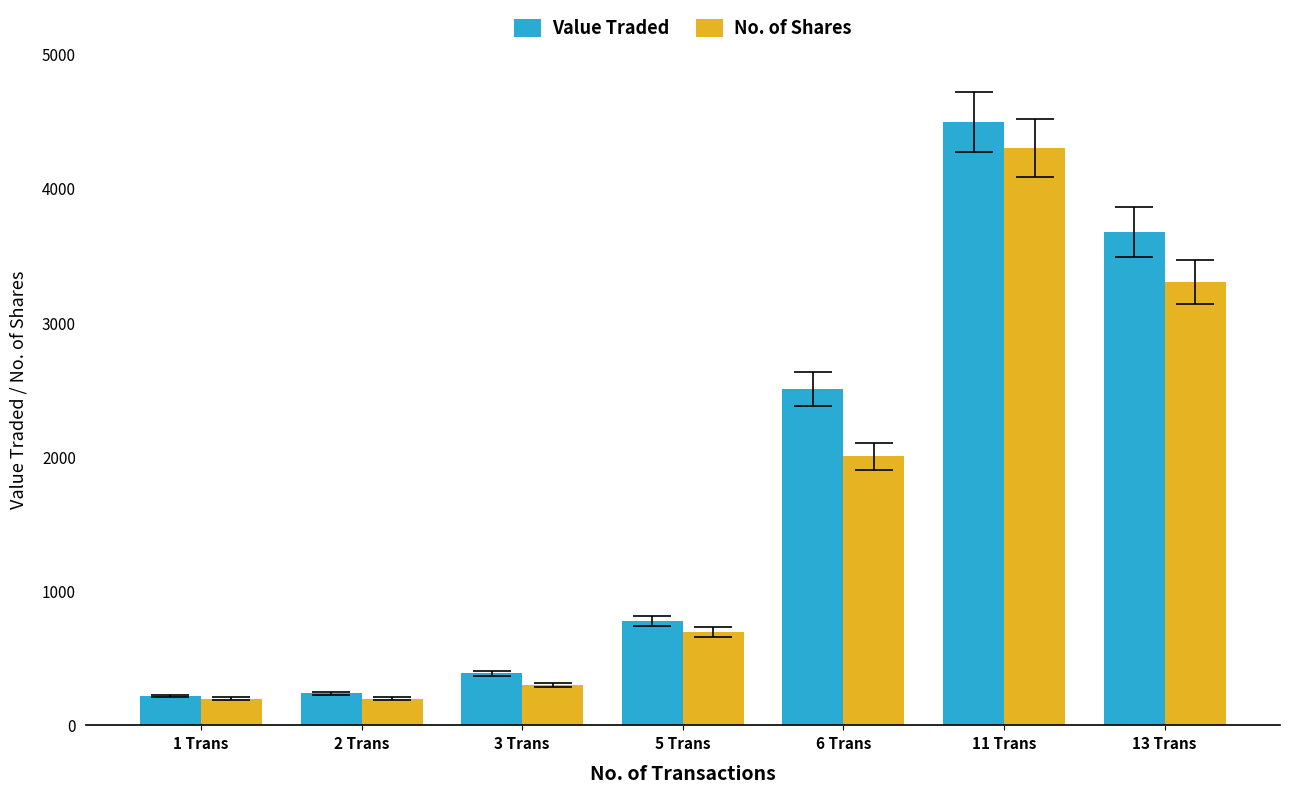

Which series changed the most between 3 Trans and 6 Trans?

Value Traded